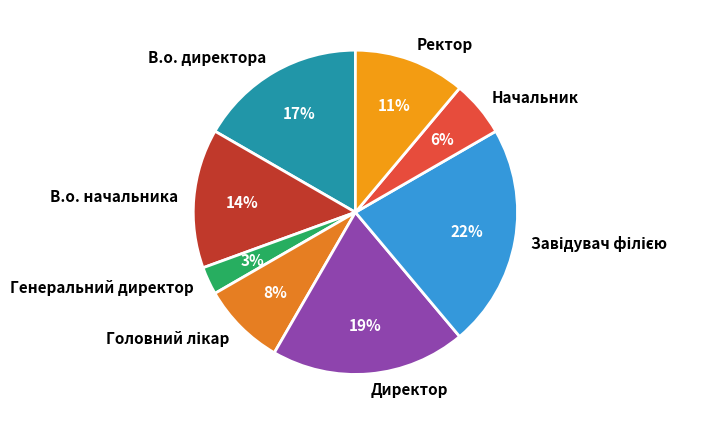

To the nearest percent, what is the difference between the largest and smallest slice percentages?

19%